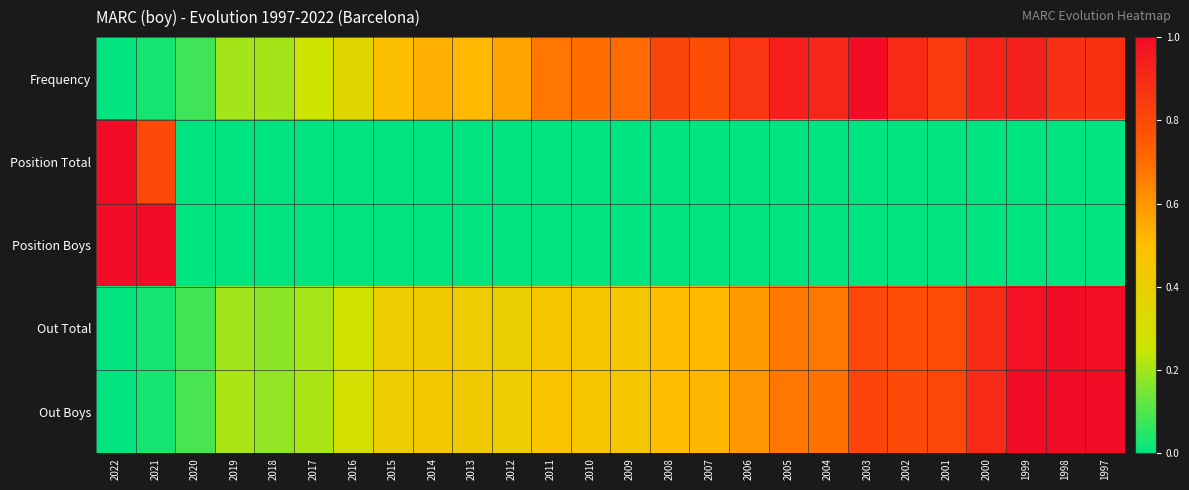

Reading left to right, what are all the values shown in this chart?

Frequency: 2022=0.0	2021=0.0	2020=0.1	2019=0.2	2018=0.2	2017=0.3	2016=0.4	2015=0.5	2014=0.5	2013=0.5	2012=0.6	2011=0.7	2010=0.7	2009=0.7	2008=0.8	2007=0.8	2006=0.9	2005=0.9	2004=0.9	2003=1.0	2002=0.9	2001=0.8	2000=0.9	1999=0.9	1998=0.9	1997=0.9
Position Total: 2022=1.0	2021=0.8	2020=0.0	2019=0.0	2018=0.0	2017=0.0	2016=0.0	2015=0.0	2014=0.0	2013=0.0	2012=0.0	2011=0.0	2010=0.0	2009=0.0	2008=0.0	2007=0.0	2006=0.0	2005=0.0	2004=0.0	2003=0.0	2002=0.0	2001=0.0	2000=0.0	1999=0.0	1998=0.0	1997=0.0
Position Boys: 2022=1.0	2021=1.0	2020=0.0	2019=0.0	2018=0.0	2017=0.0	2016=0.0	2015=0.0	2014=0.0	2013=0.0	2012=0.0	2011=0.0	2010=0.0	2009=0.0	2008=0.0	2007=0.0	2006=0.0	2005=0.0	2004=0.0	2003=0.0	2002=0.0	2001=0.0	2000=0.0	1999=0.0	1998=0.0	1997=0.0
Out Total: 2022=0.0	2021=0.0	2020=0.1	2019=0.2	2018=0.2	2017=0.2	2016=0.3	2015=0.4	2014=0.4	2013=0.4	2012=0.4	2011=0.5	2010=0.5	2009=0.5	2008=0.5	2007=0.5	2006=0.6	2005=0.7	2004=0.7	2003=0.8	2002=0.8	2001=0.8	2000=0.9	1999=1.0	1998=1.0	1997=1.0
Out Boys: 2022=0.0	2021=0.0	2020=0.1	2019=0.2	2018=0.2	2017=0.2	2016=0.3	2015=0.4	2014=0.4	2013=0.4	2012=0.4	2011=0.5	2010=0.5	2009=0.5	2008=0.5	2007=0.5	2006=0.6	2005=0.7	2004=0.7	2003=0.8	2002=0.8	2001=0.8	2000=0.9	1999=1.0	1998=1.0	1997=1.0